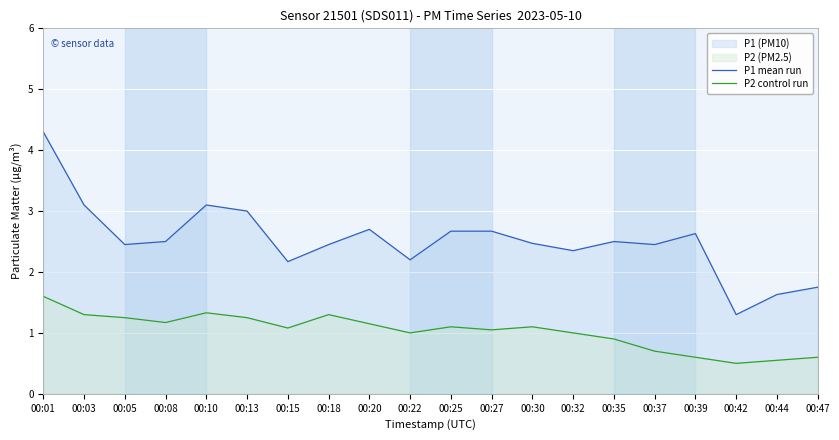

True or false: P2 control run and P1 mean run intersect in this chart.

False